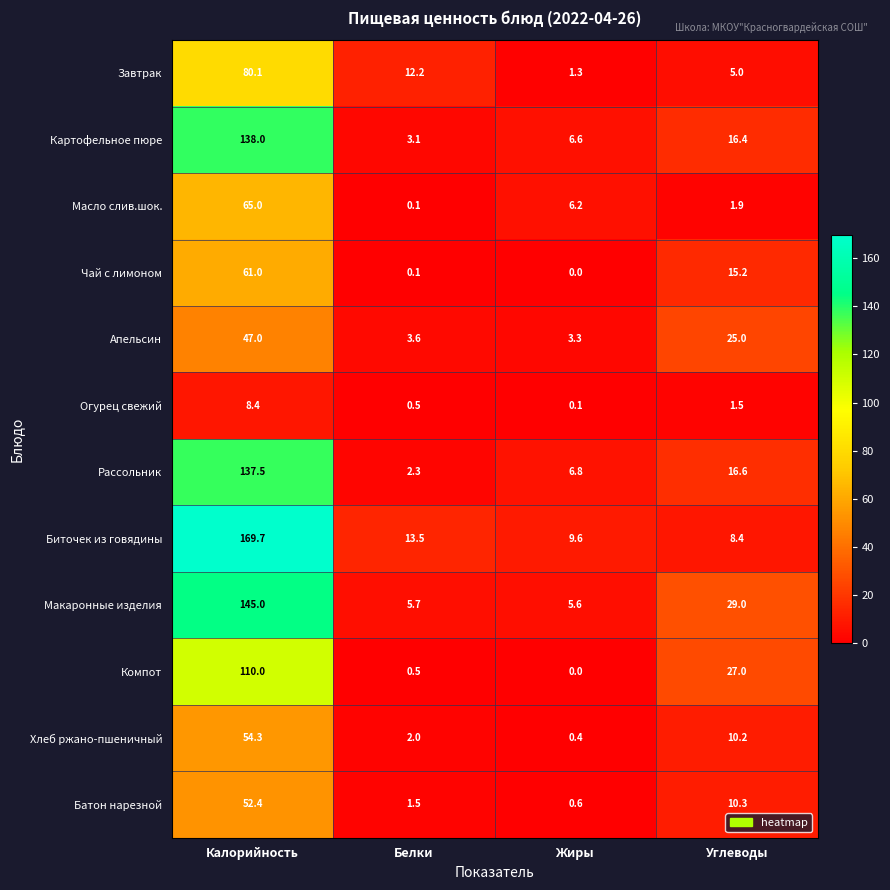

Rank the series by their maximum value, from highest to lowest.

Биточек из говядины, Макаронные изделия, Картофельное пюре, Рассольник, Компот, Завтрак, Масло слив.шок., Чай с лимоном, Хлеб ржано-пшеничный, Батон нарезной, Апельсин, Огурец свежий